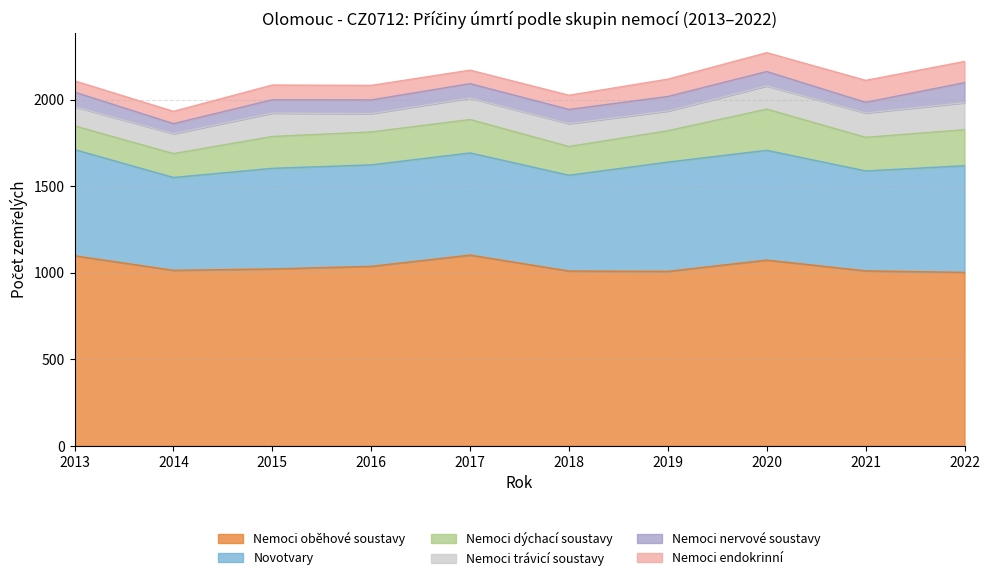

At which category is the sum across all series the highest?

2020